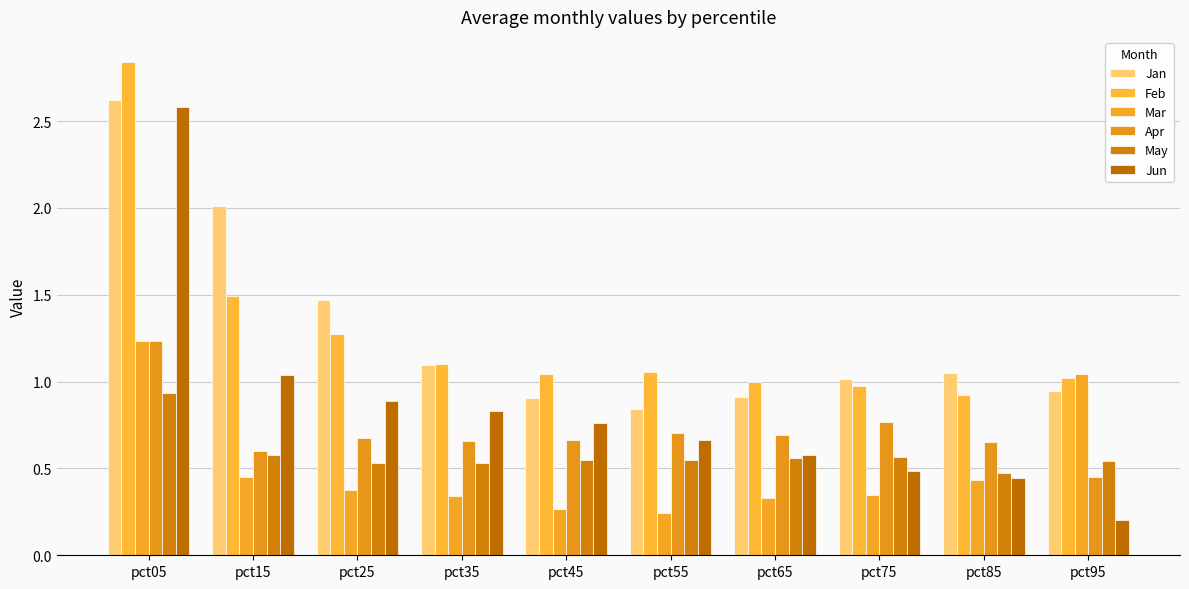

What is the value of the May bar at the 3rd from the left?

0.5